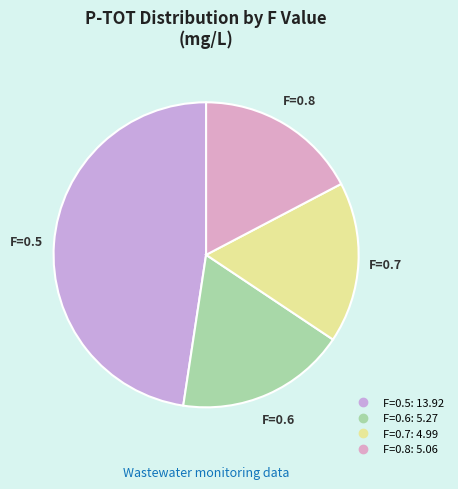

How many slices are in this pie chart?

4